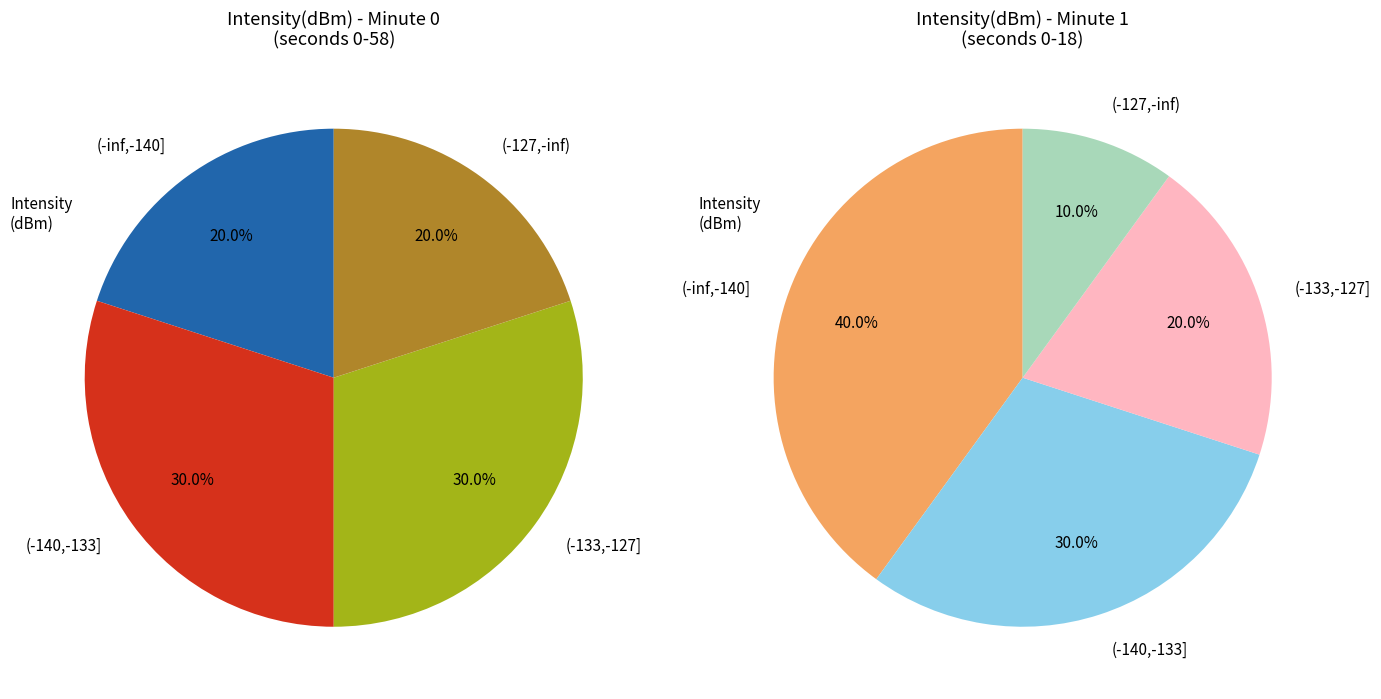

Is minute 4 the majority of the pie?

No